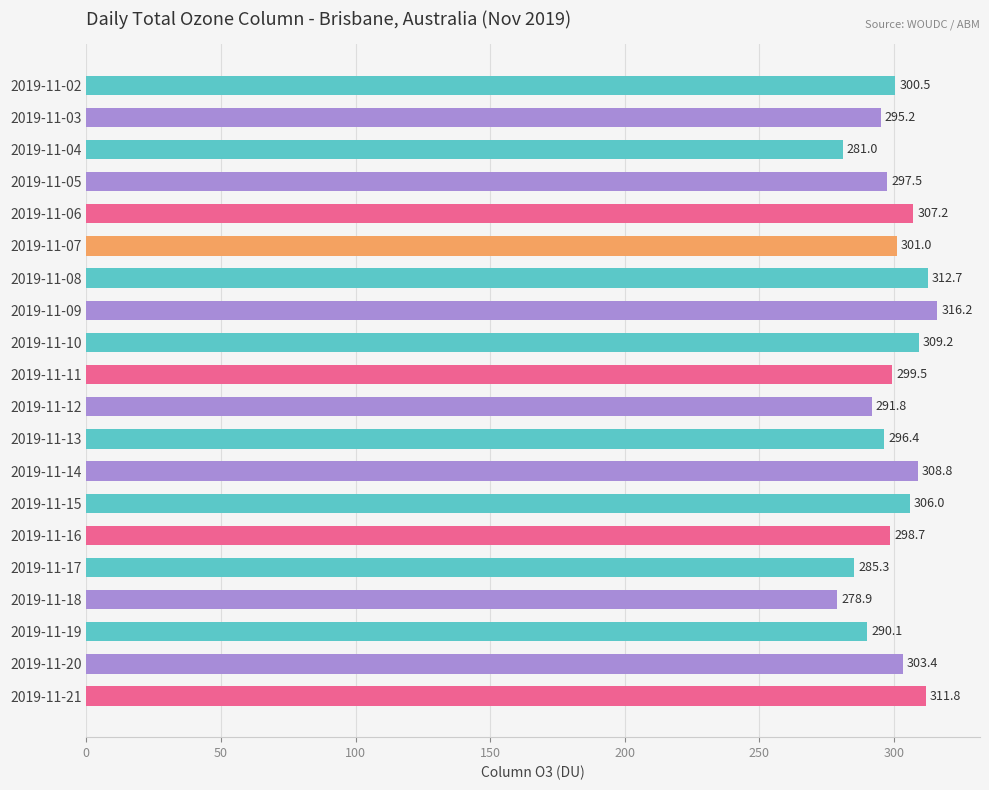

Does the chart contain any negative values?

No